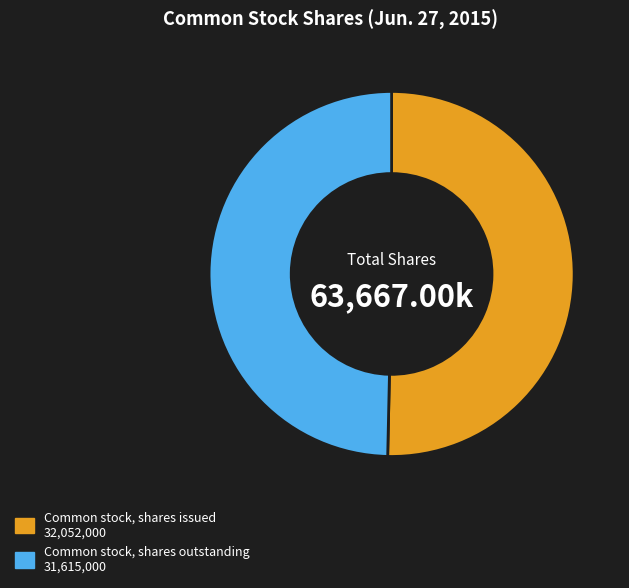

Is the sum of Common stock, shares outstanding and Common stock, shares issued greater than half?

Yes